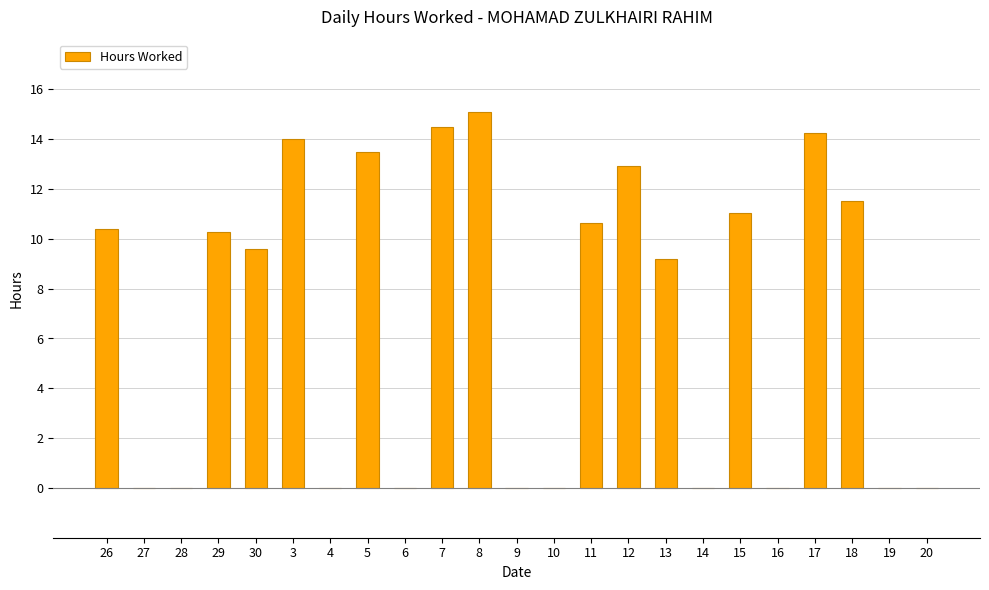

How many series are shown in this chart?

1